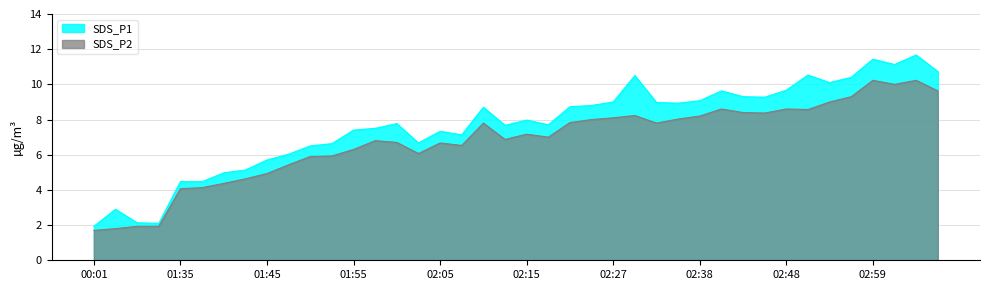

In SDS_P2, how many points are lower than both neighbors (excluding endpoints)?

8